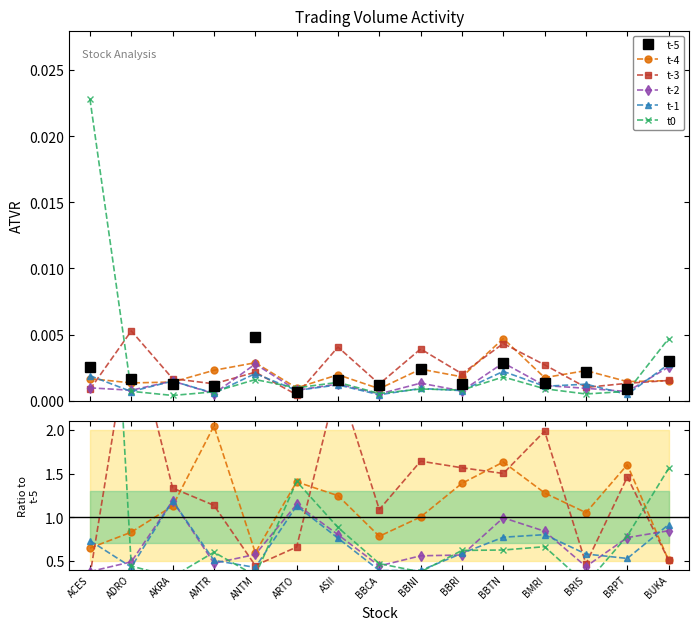

Is it true that t-2 equals 0.8 at AMTR?

False